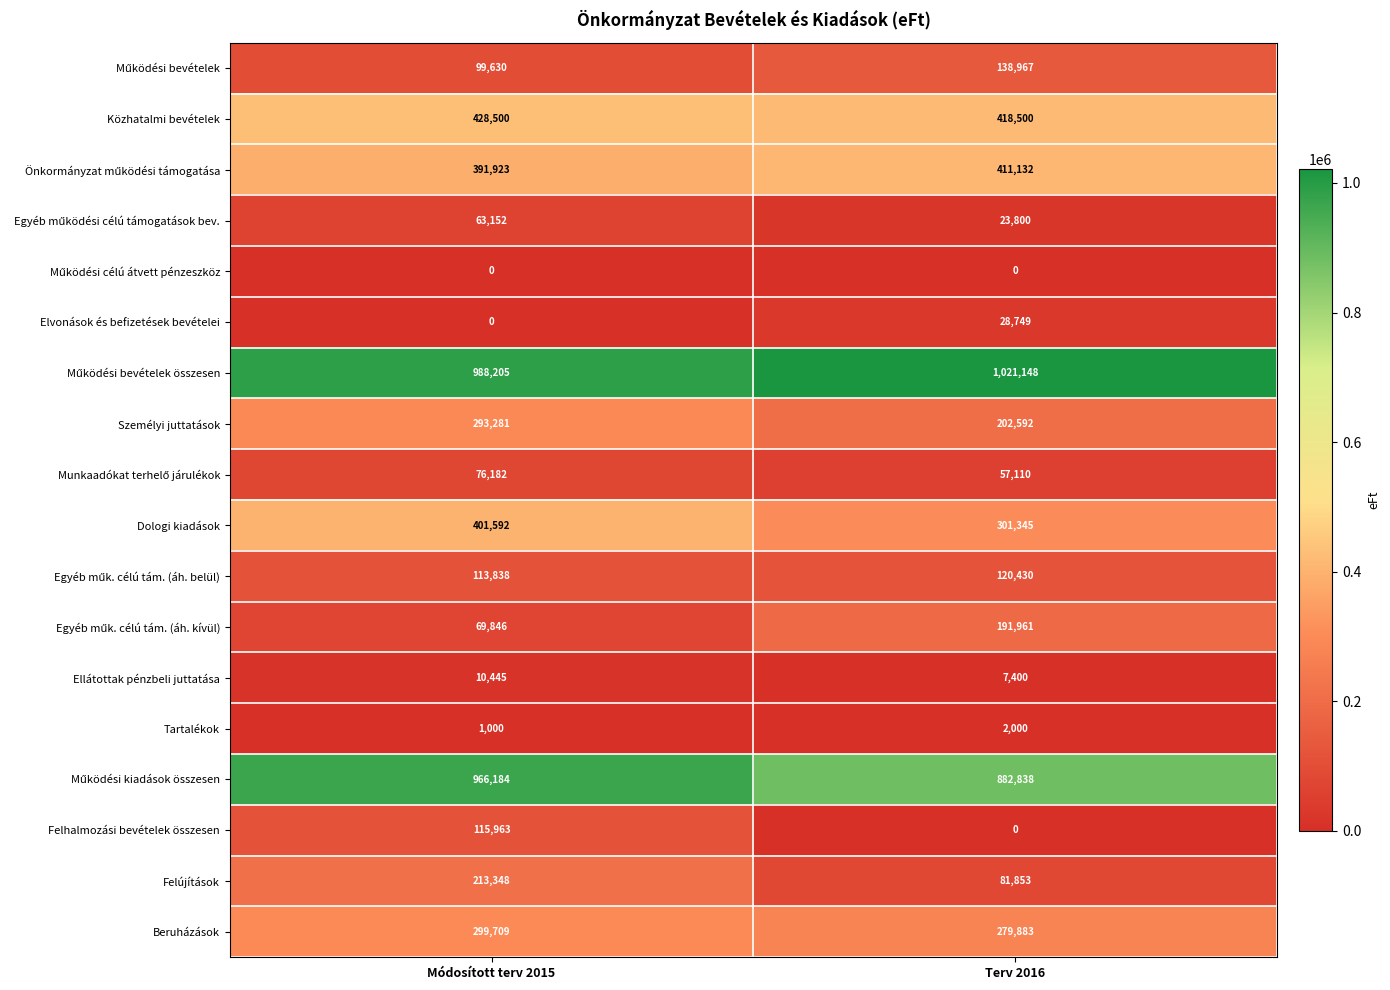

What is the average value of the Közhatalmi bevételek series?

423500